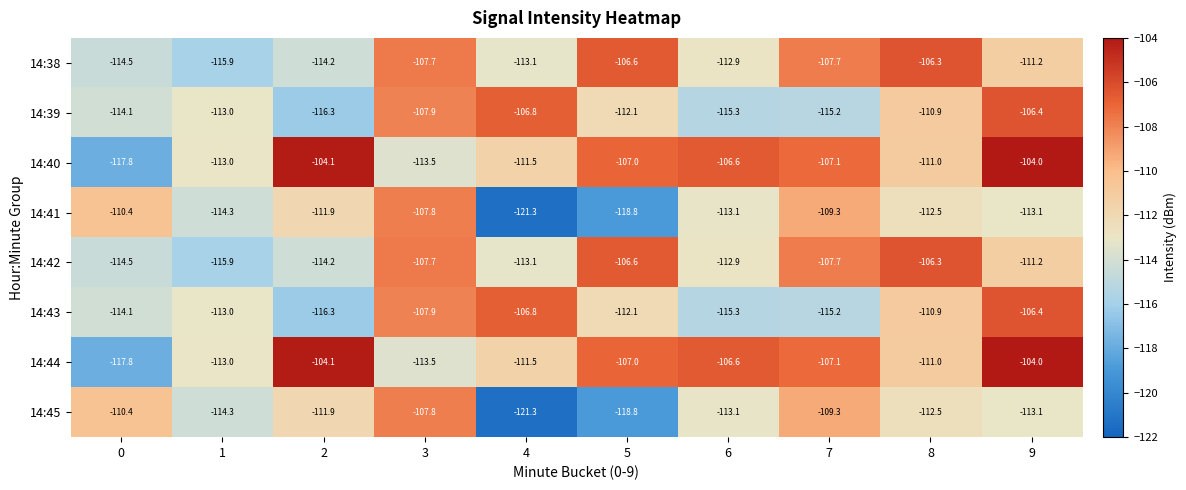

How many distinct data groups are displayed?

8